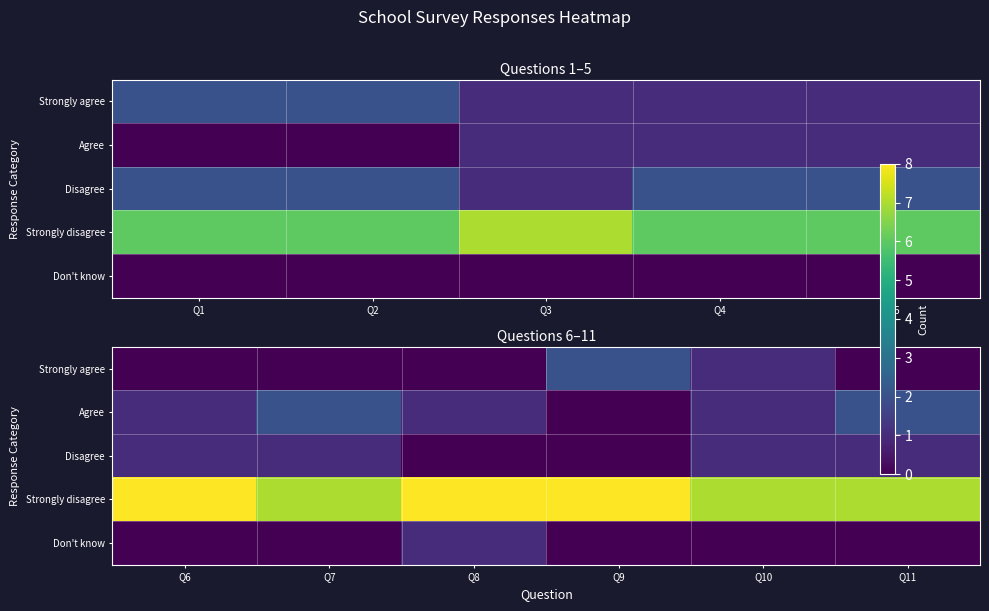

At which category is the sum across all series the highest?

Q6